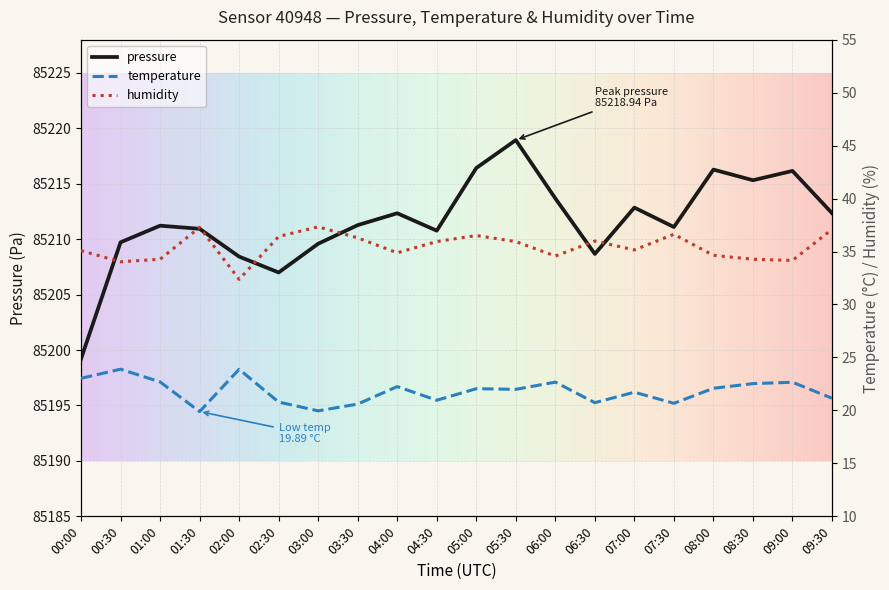

What are all the series names shown in the legend?

pressure, temperature, humidity